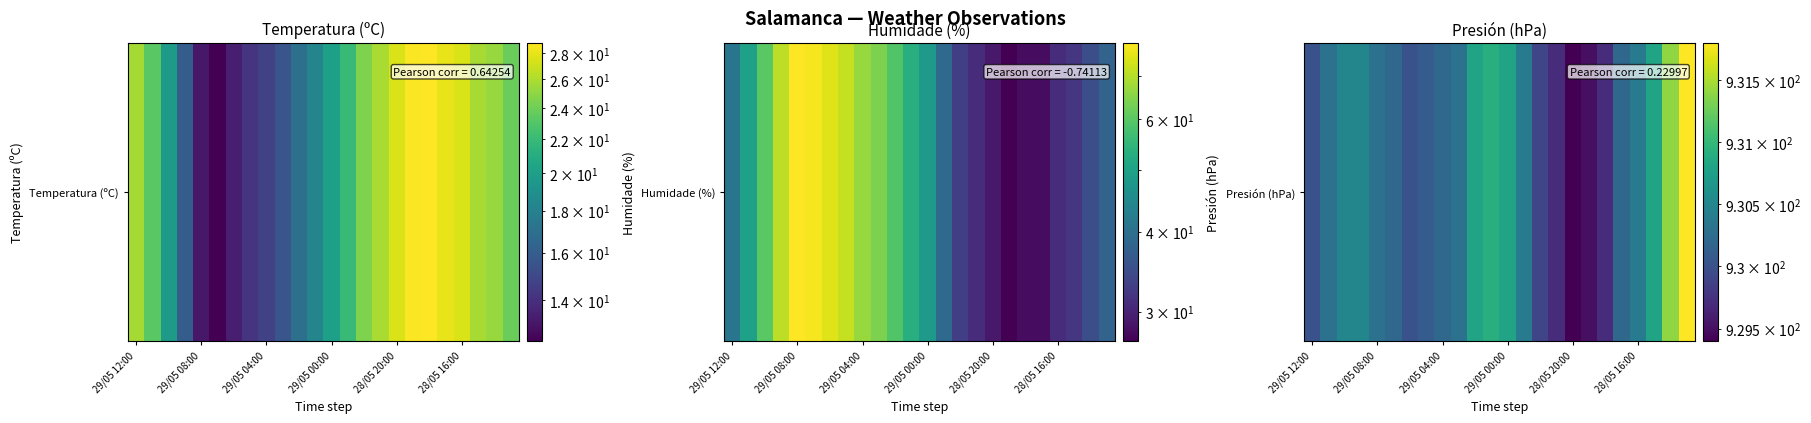

What is the greatest value displayed?

931.8